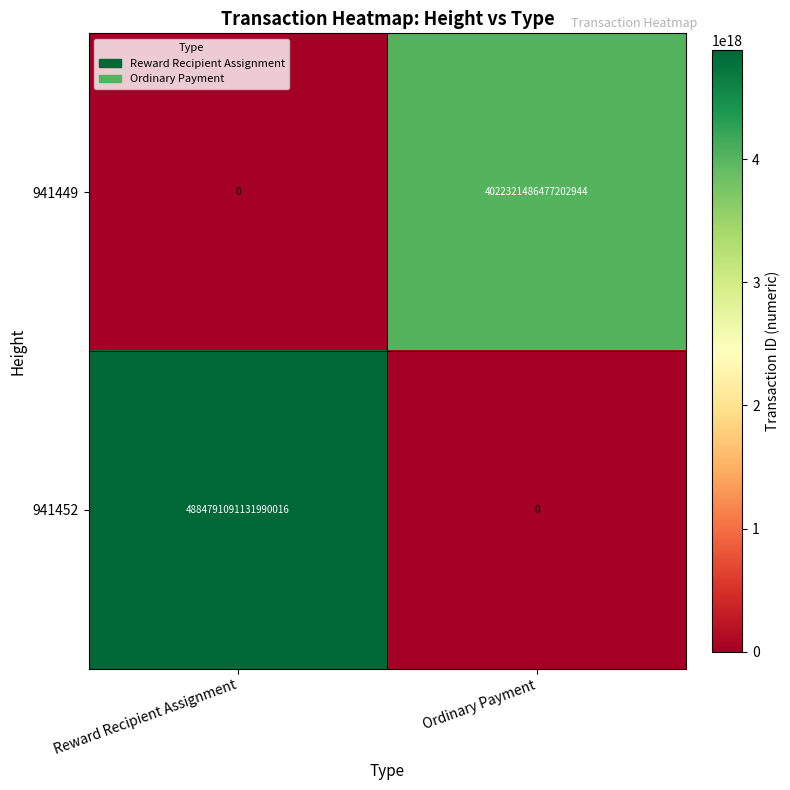

At which label is 941452 closest to 2442395545565995008?

Reward Recipient Assignment